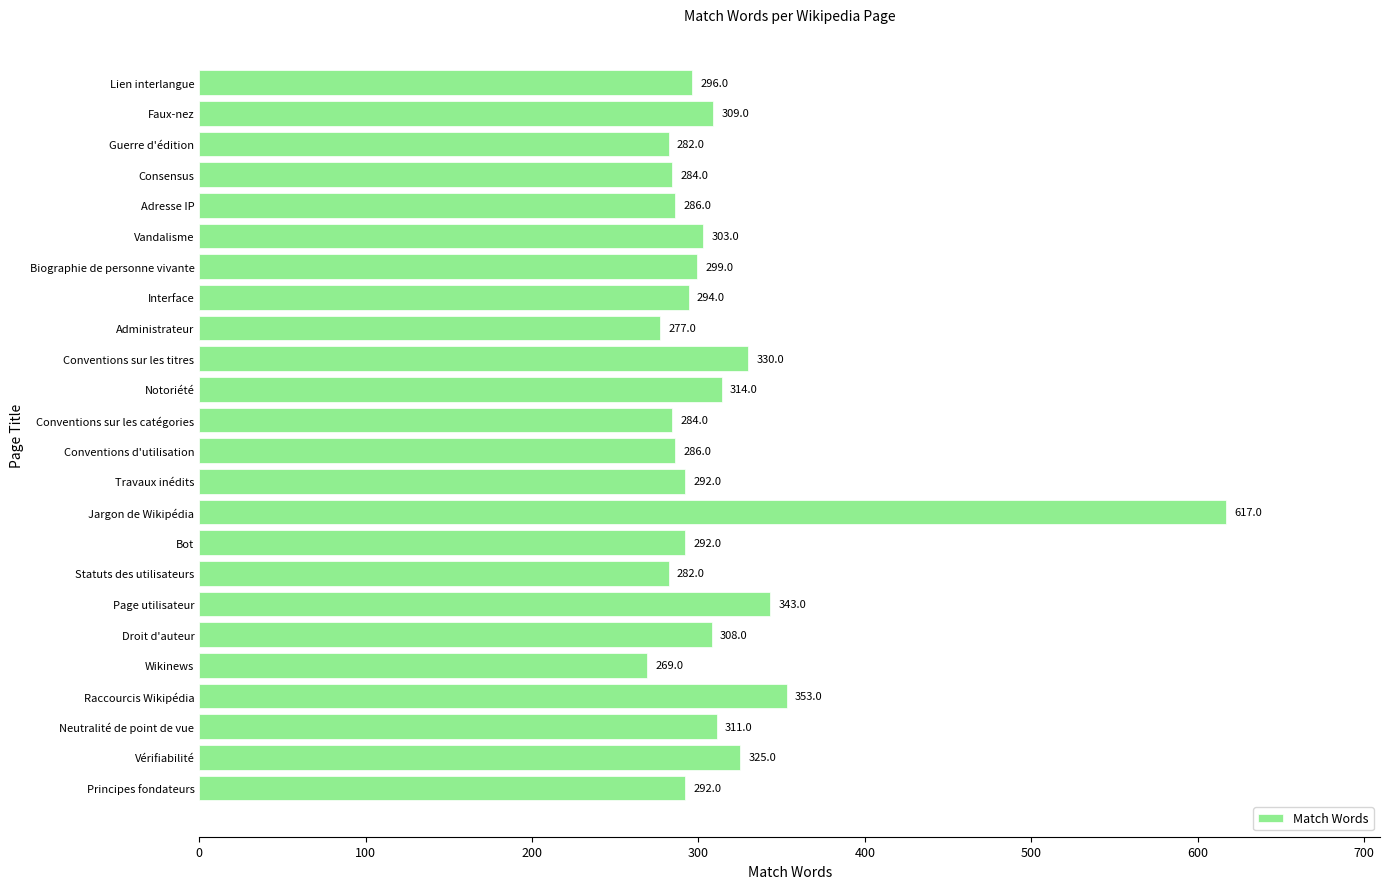

The value at Page utilisateur is 343. True or false?

True